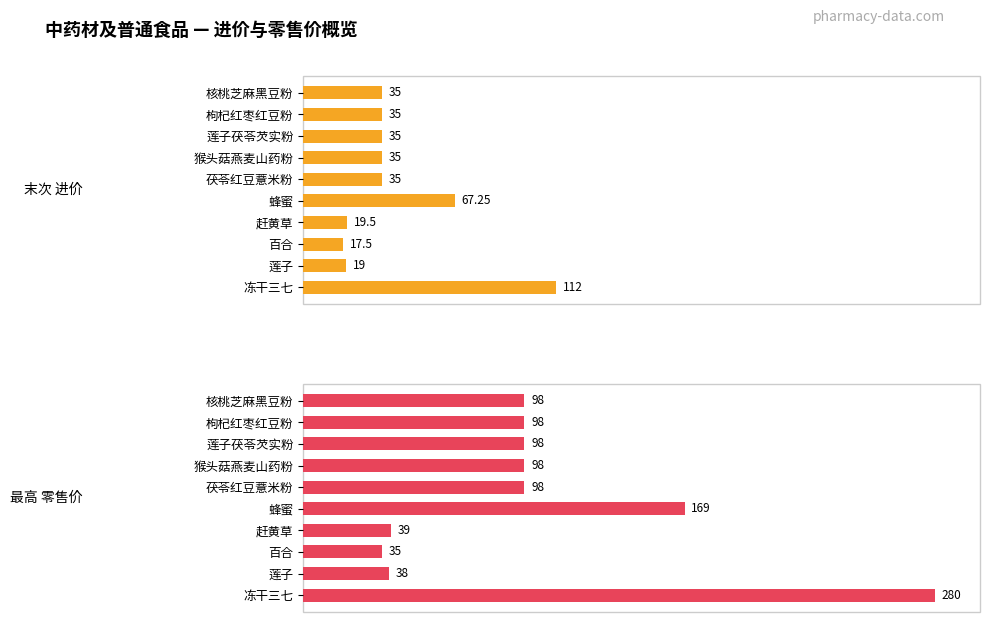

Between 5 and 7, which series saw the biggest shift?

末次
进价